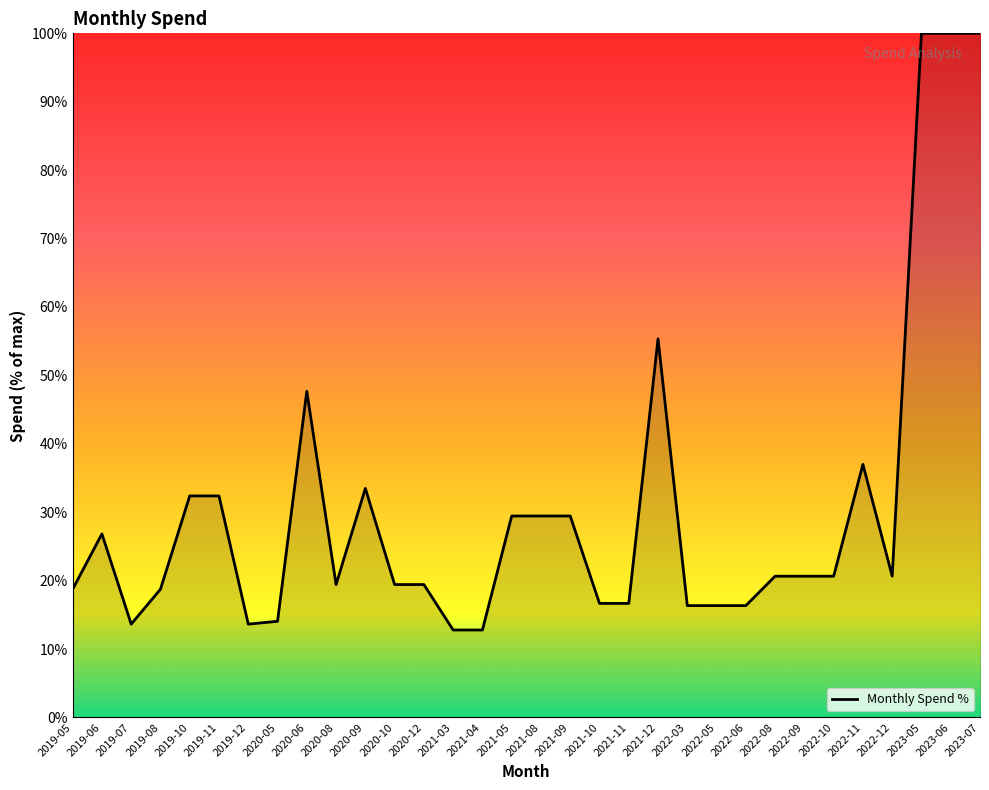

Count the number of categories in the chart.

32